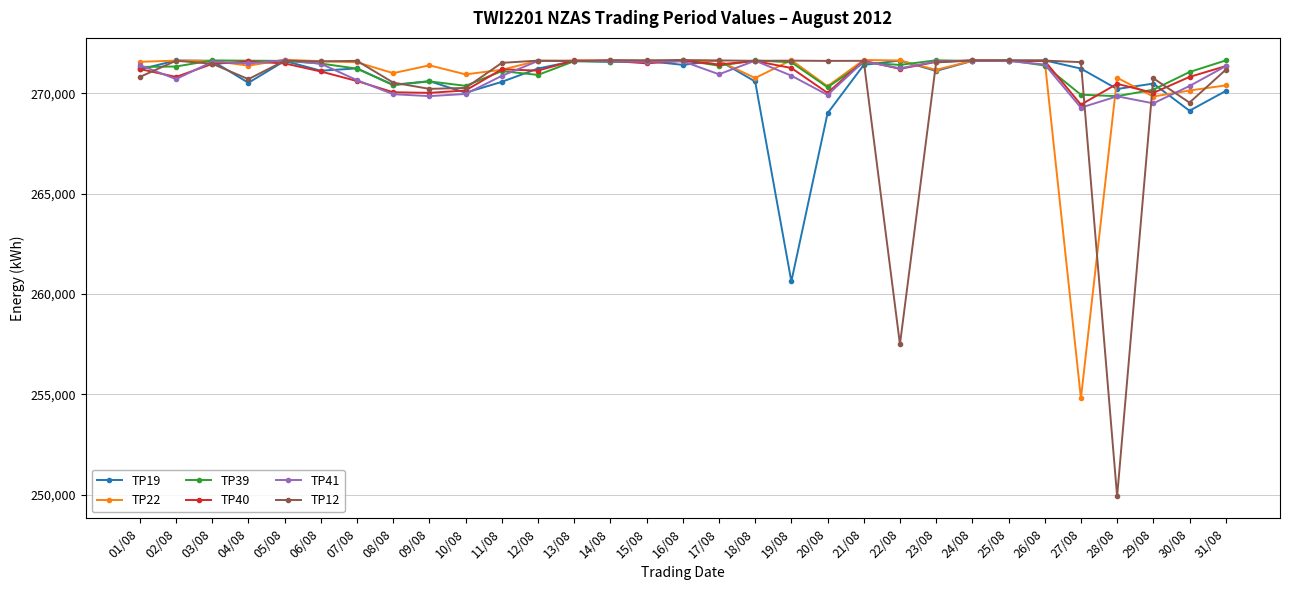

What is the difference between the second highest and second lowest values in the TP12 series?

14159